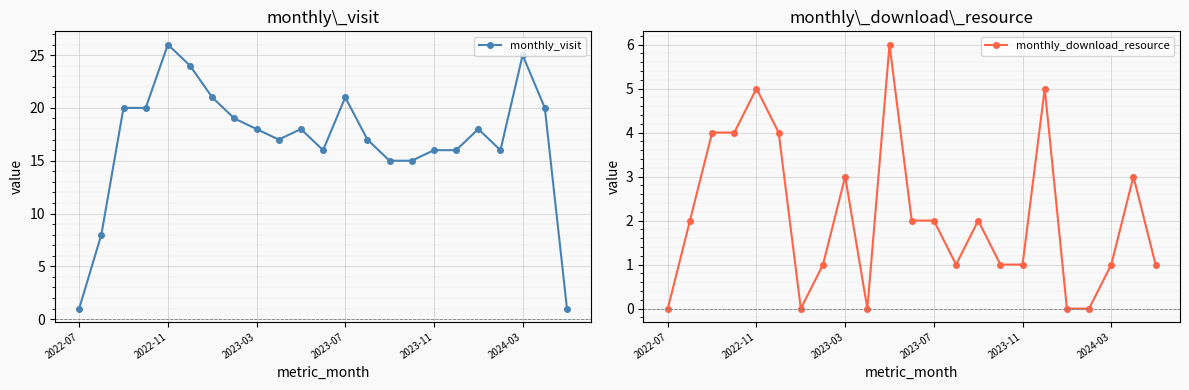

List the series in order of their peak value, lowest first.

monthly_download_resource, monthly_visit